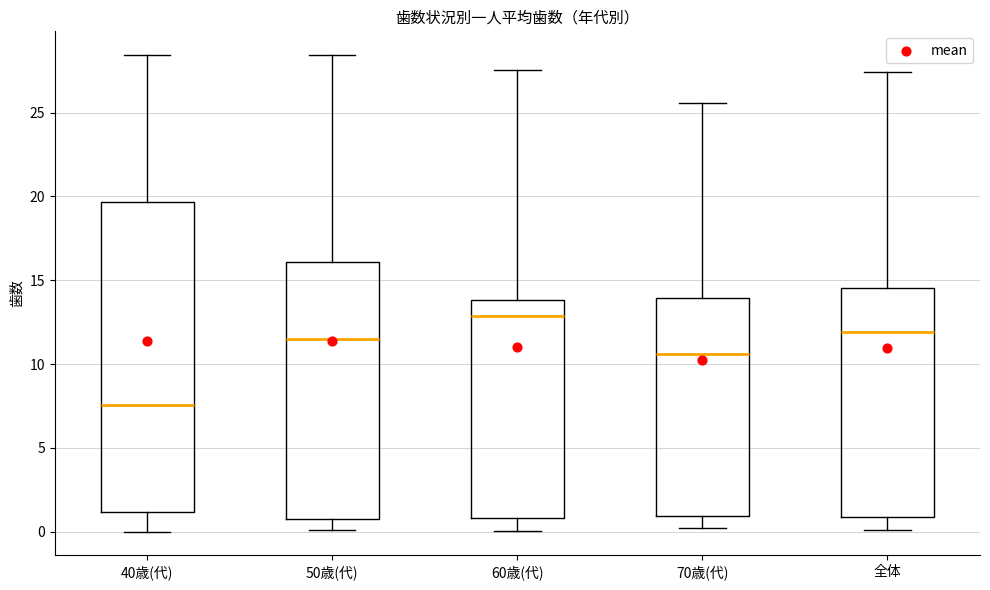

Where does the upper whisker of the box for 60歳(代) end on the y-axis? The values are not printed on the chart, so give them approximately, as read against the axis.

27.5